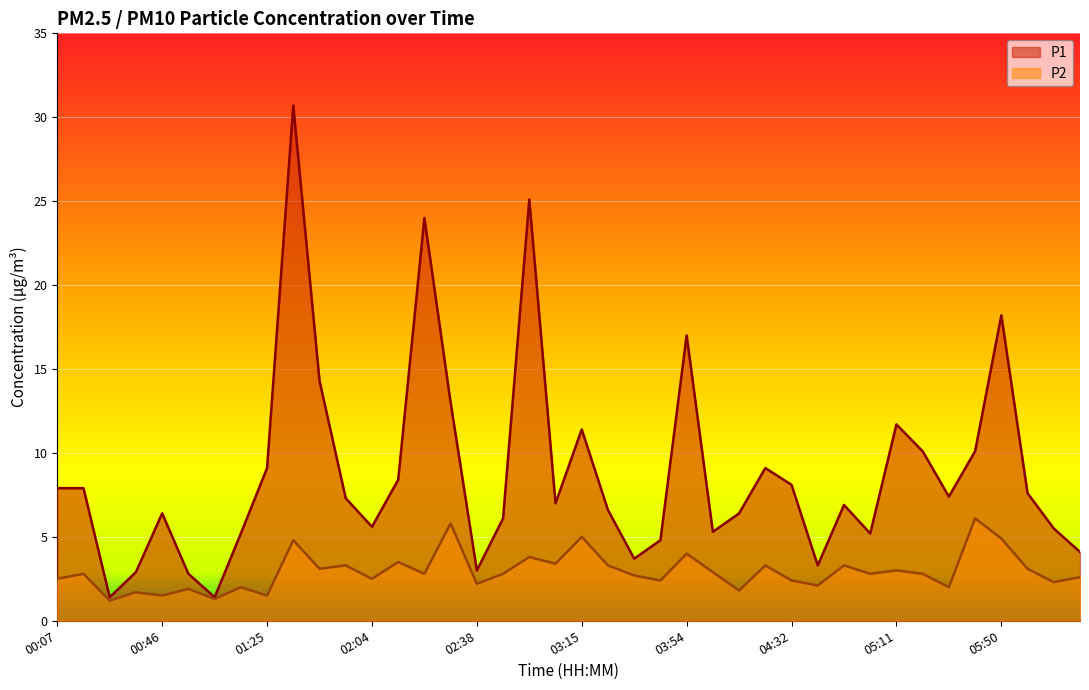

Where is P1 nearest to the value 16?

03:54